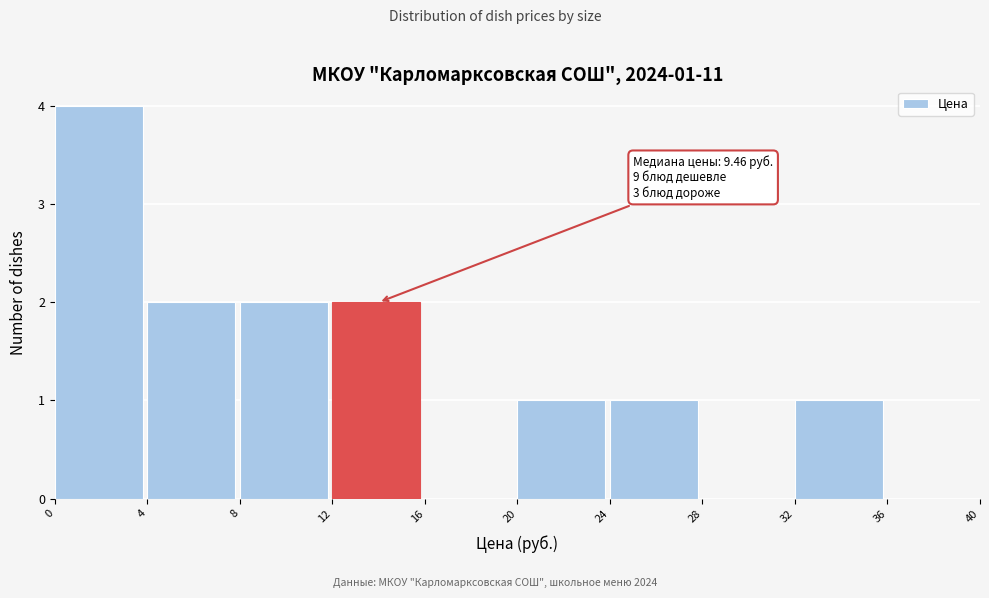

Which range on the x-axis has the tallest bar?

0 to 4